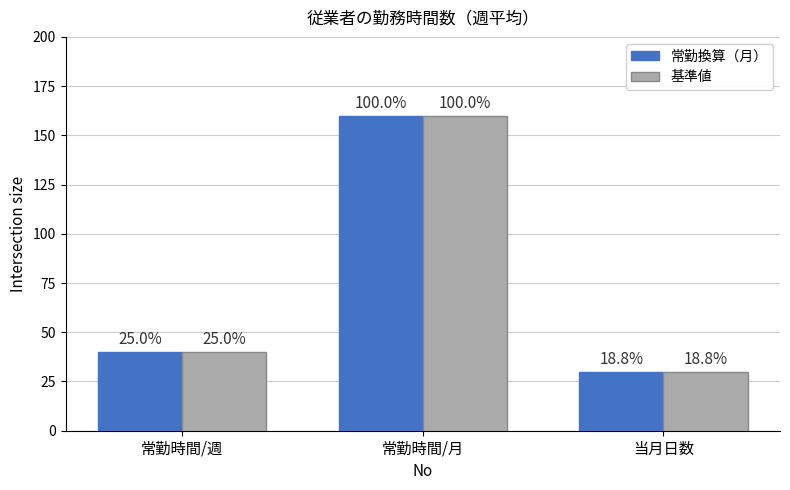

Which series has the largest total across all categories?

常勤換算（月）